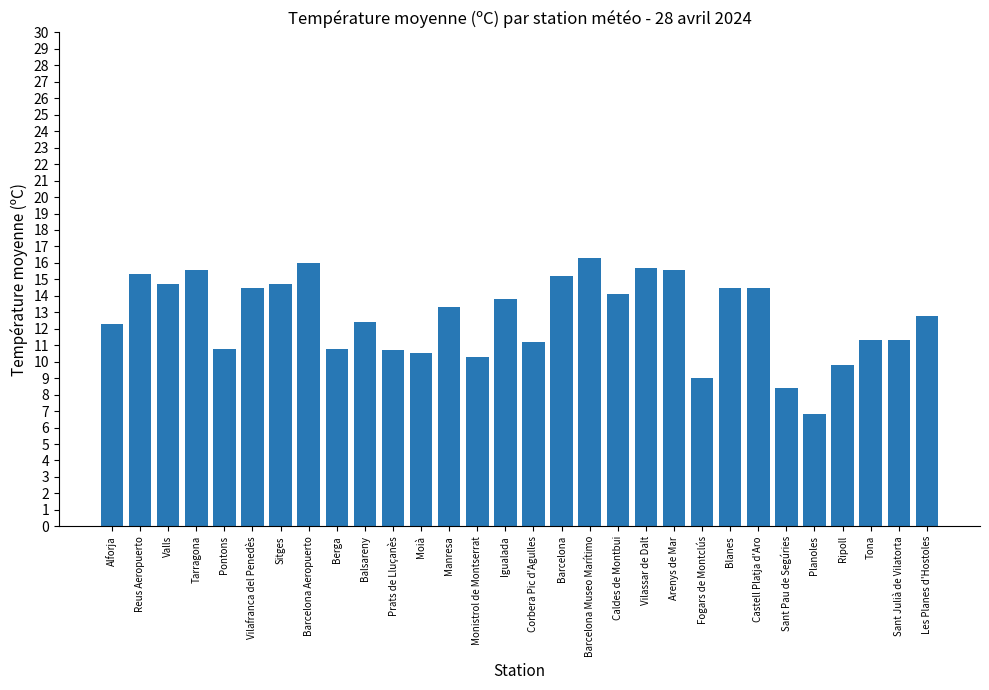

True or false: the data shows 14.7 at Sitges.

True